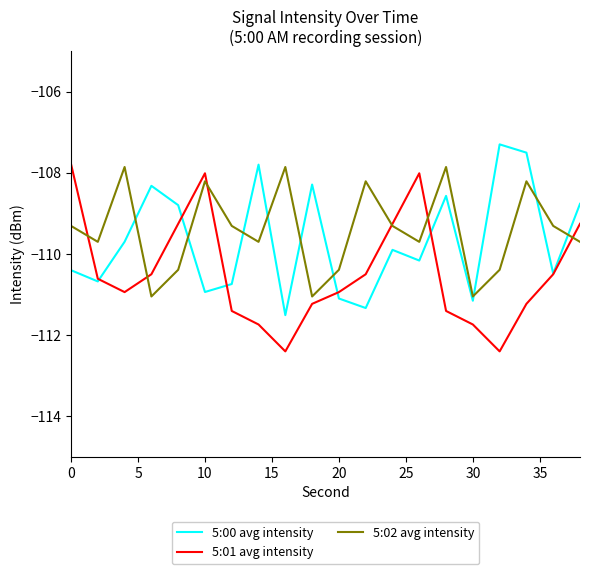

True or false: 5:00 avg intensity and 5:02 avg intensity intersect in this chart.

True